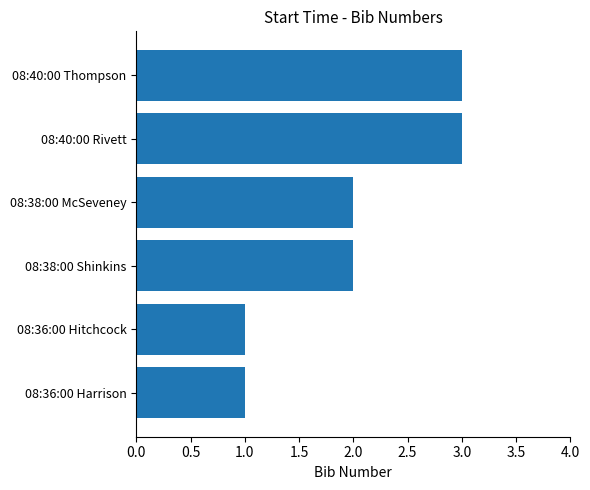

What is the ratio of the value at 08:40:00 Thompson to the value at 08:38:00 Shinkins?

1.5